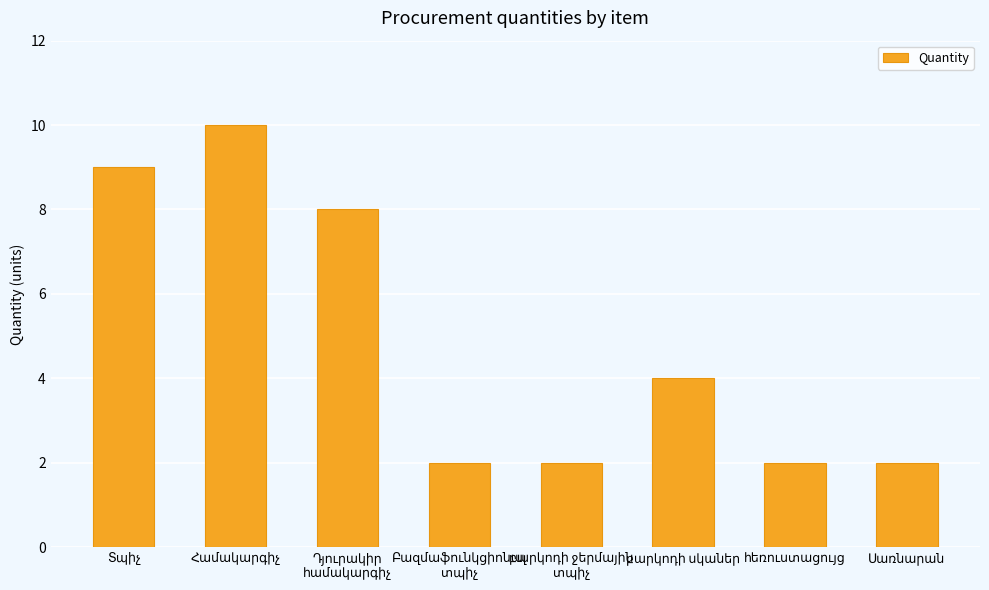

Does the chart contain stacked bars?

No